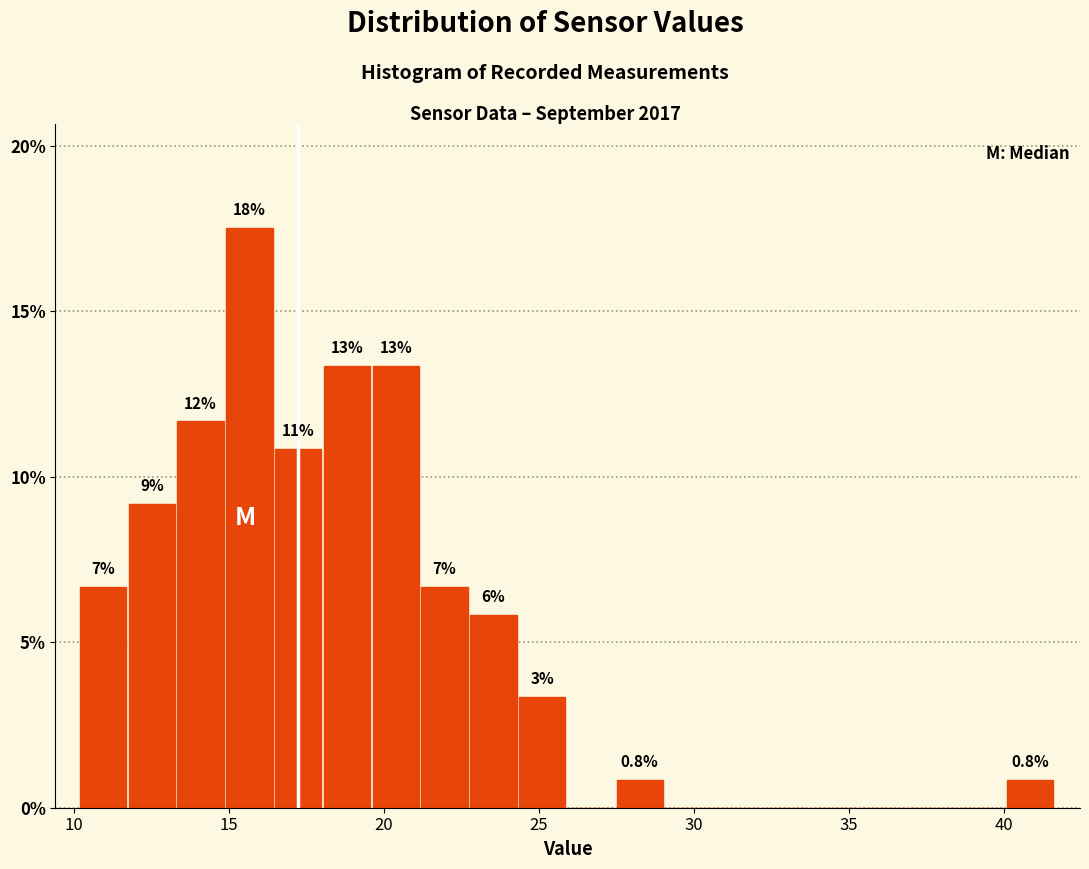

Around what value on the x-axis is the tallest bar? Give the approximate position of its centre, as read against the axis.

15.5